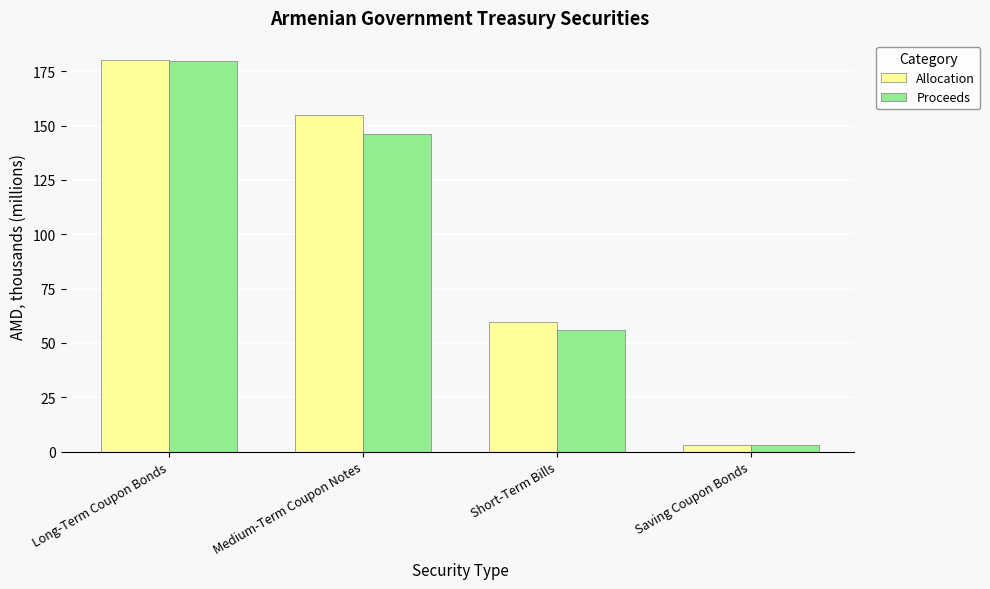

What is the difference between the maximum and minimum values in the Allocation series?

176.9